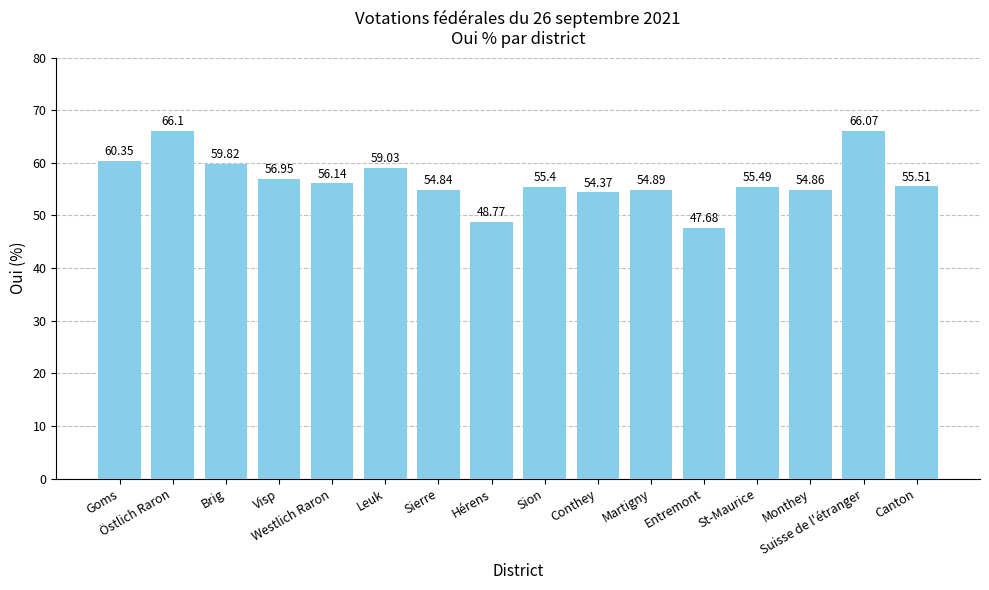

What is the difference between the values at Sion and Suisse de l'étranger?

10.7